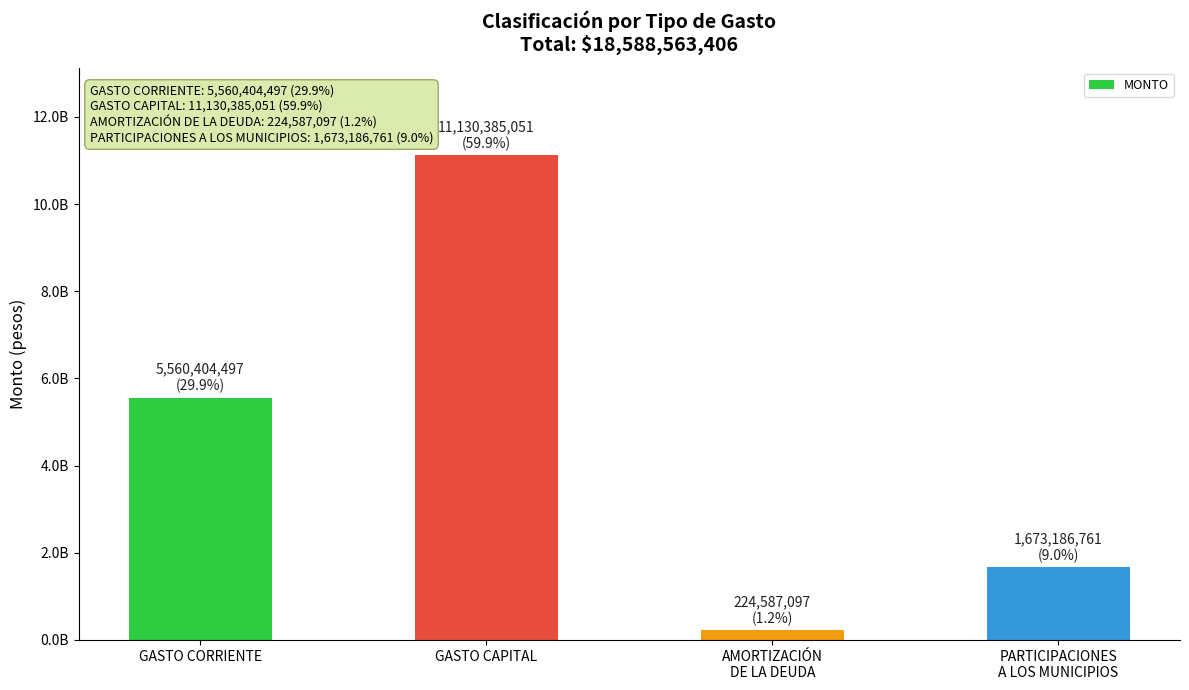

Reading left to right, what are all the values shown in this chart?

5560404497	11130385051	224587097	1673186761